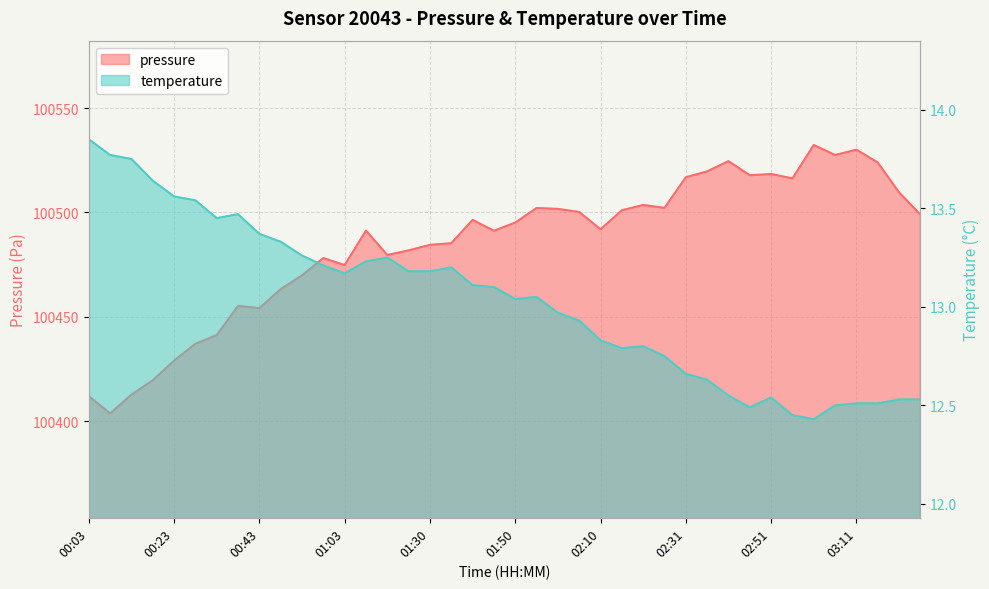

List the labels in order of temperature value, largest first.

00:03, 00:08, 00:13, 00:18, 00:23, 00:28, 00:38, 00:33, 00:43, 00:48, 00:53, 01:14, 01:08, 00:58, 01:35, 01:25, 01:30, 01:03, 01:40, 01:45, 01:55, 01:50, 02:00, 02:05, 02:10, 02:21, 02:16, 02:26, 02:31, 02:36, 02:41, 02:51, 03:21, 03:26, 03:11, 03:16, 03:06, 02:46, 02:56, 03:01